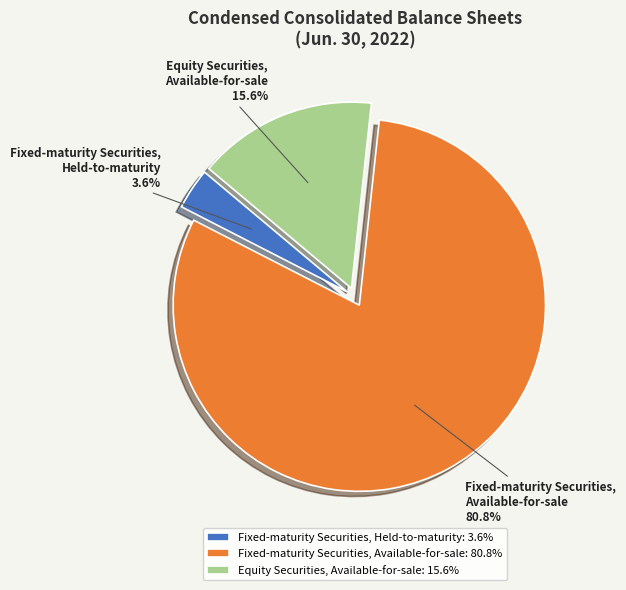

To the nearest percent, what is the combined percentage of Fixed-maturity Securities, Available-for-sale and Fixed-maturity Securities, Held-to-maturity?

84%